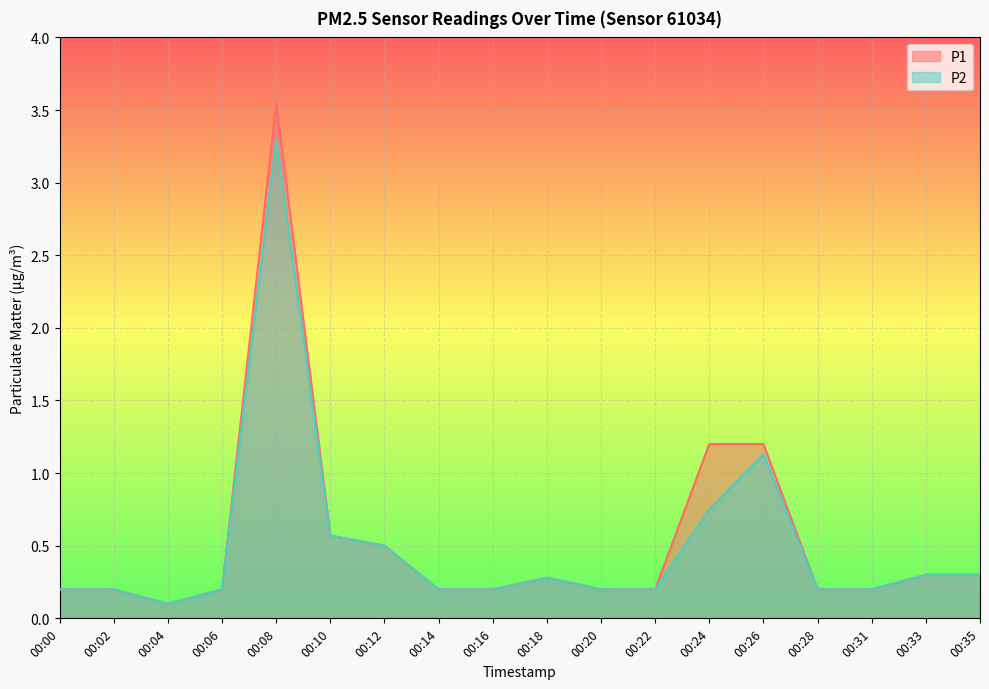

Is it true that P2 equals 0.8 at 00:24?

True